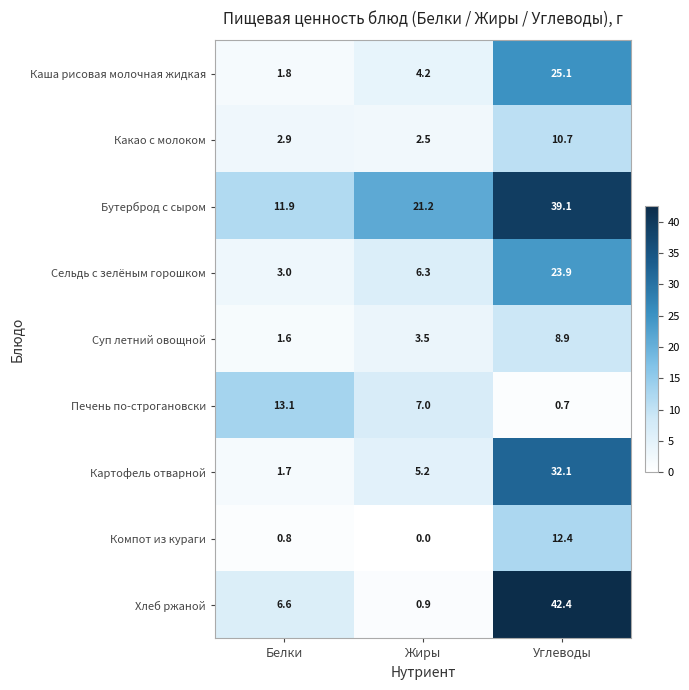

What is the maximum value shown in the chart?

42.4